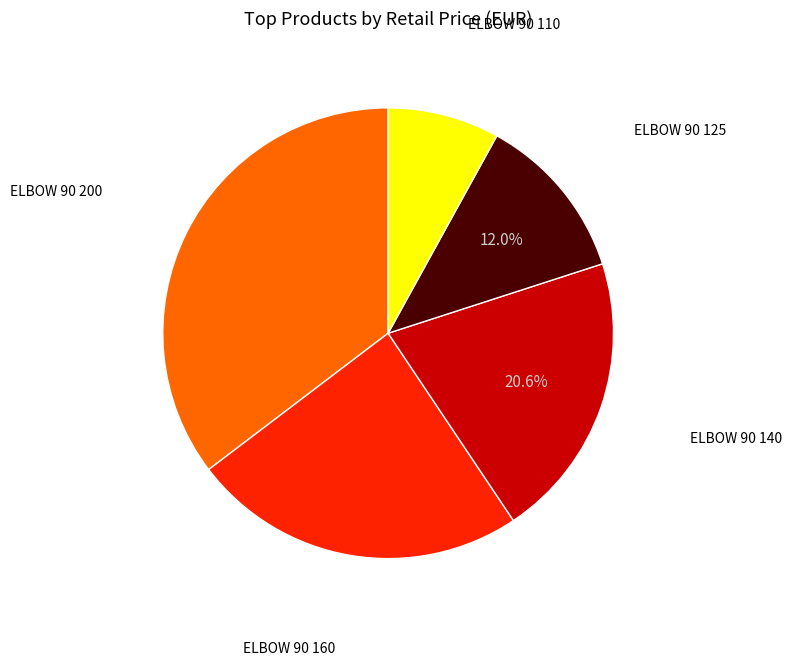

Does any single category account for the majority?

No